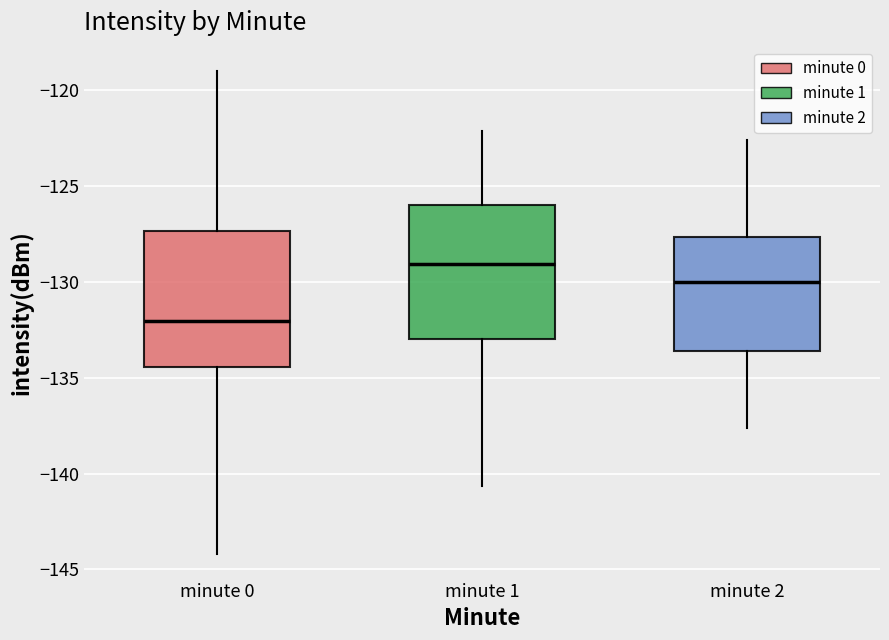

Where does the lower whisker of the box for minute 0 end on the y-axis? The values are not printed on the chart, so give them approximately, as read against the axis.

-144.0